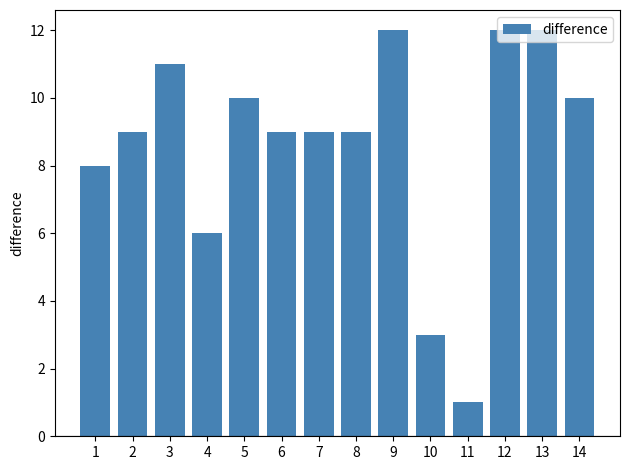

Reading right to left, transcribe all the data shown in this chart.

10	12	12	1	3	12	9	9	9	10	6	11	9	8